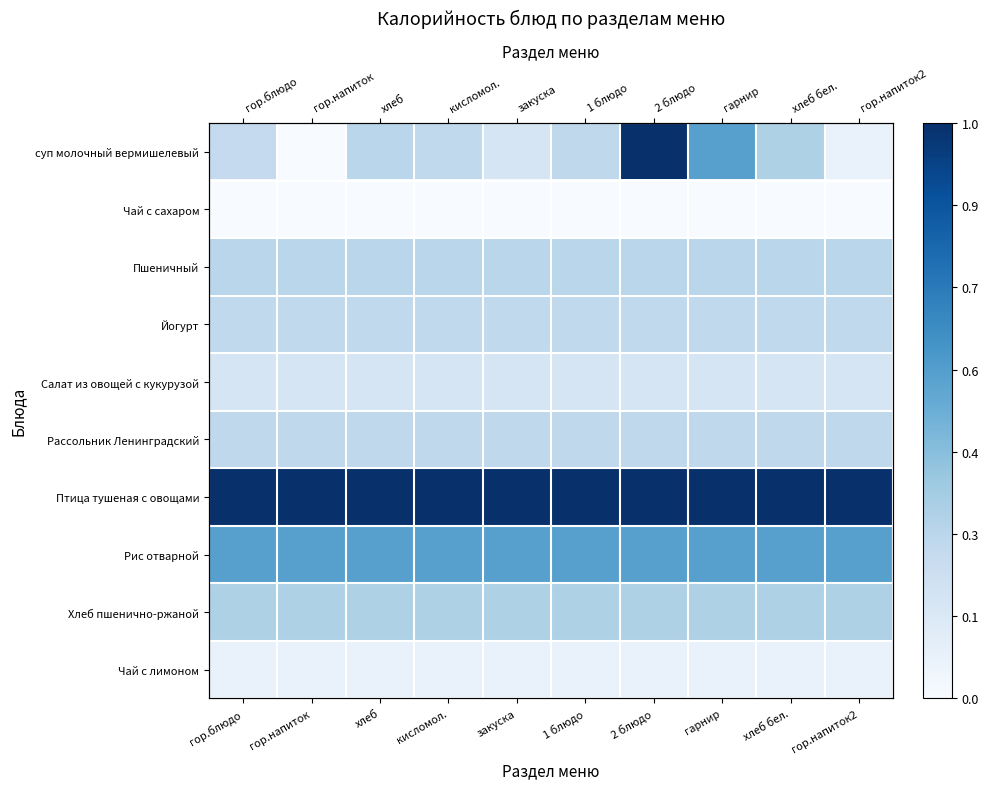

At which category is the sum across all series the highest?

2 блюдо